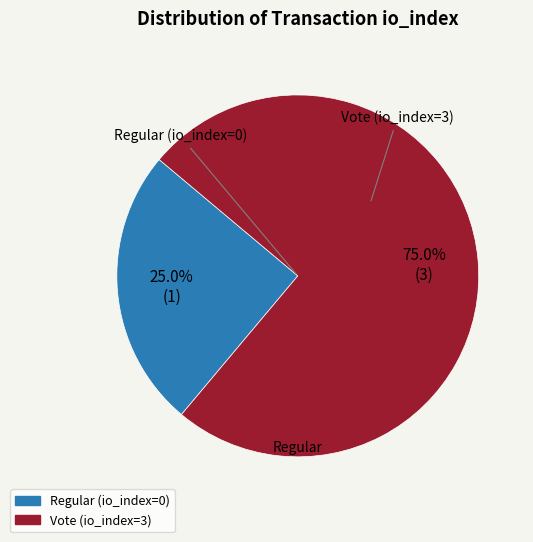

What percentage do Vote (io_index=3) and Regular (io_index=0) together represent?

100.0%